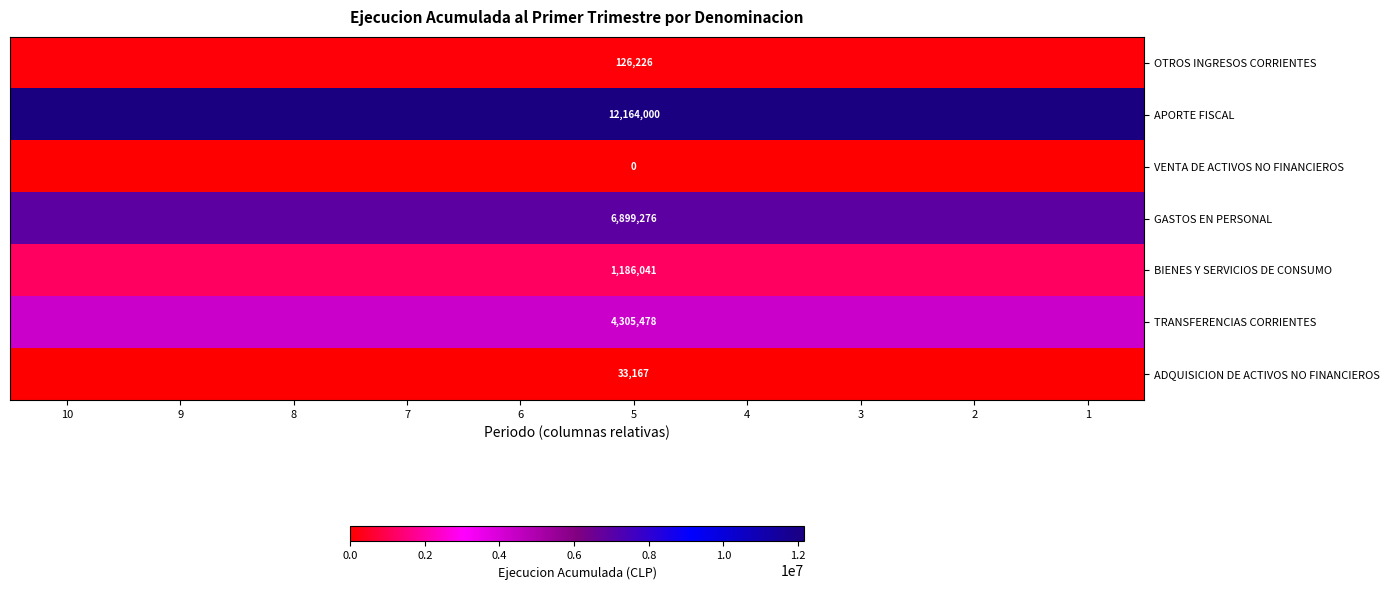

True or false: ADQUISICION DE ACTIVOS NO FINANCIEROS has a value of 33167 at 5.

True